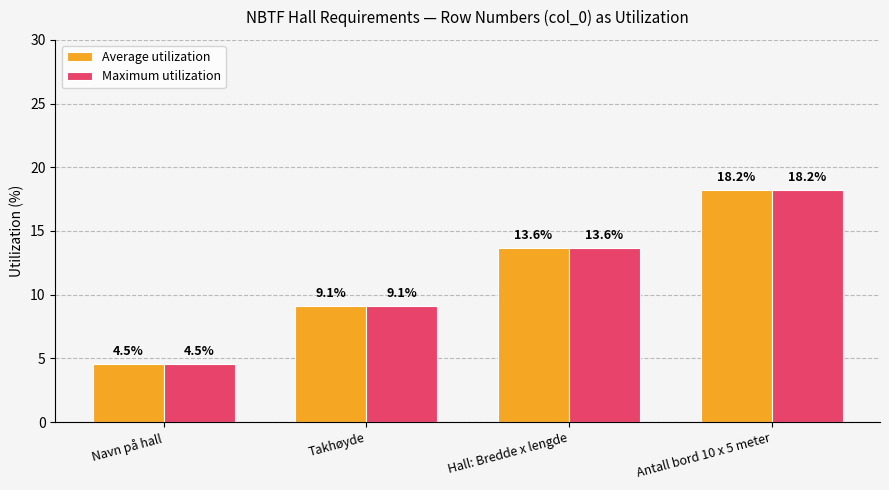

At how many categories does at least one series exceed 14?

1